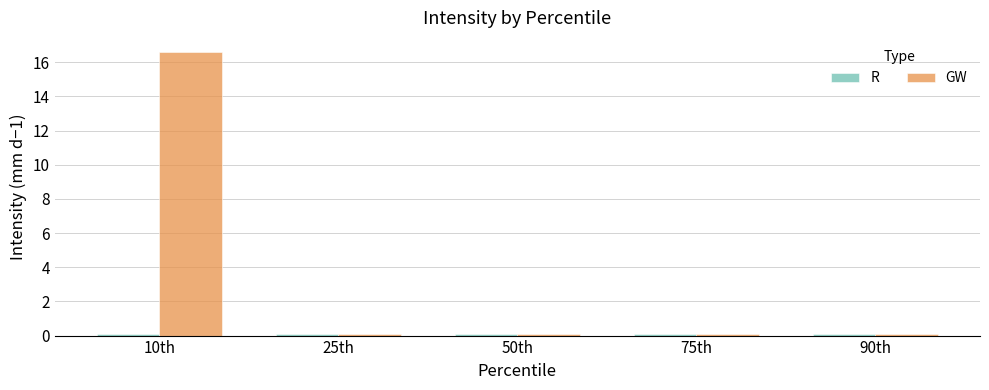

Is it true that GW equals 0.1 at 90th?

True